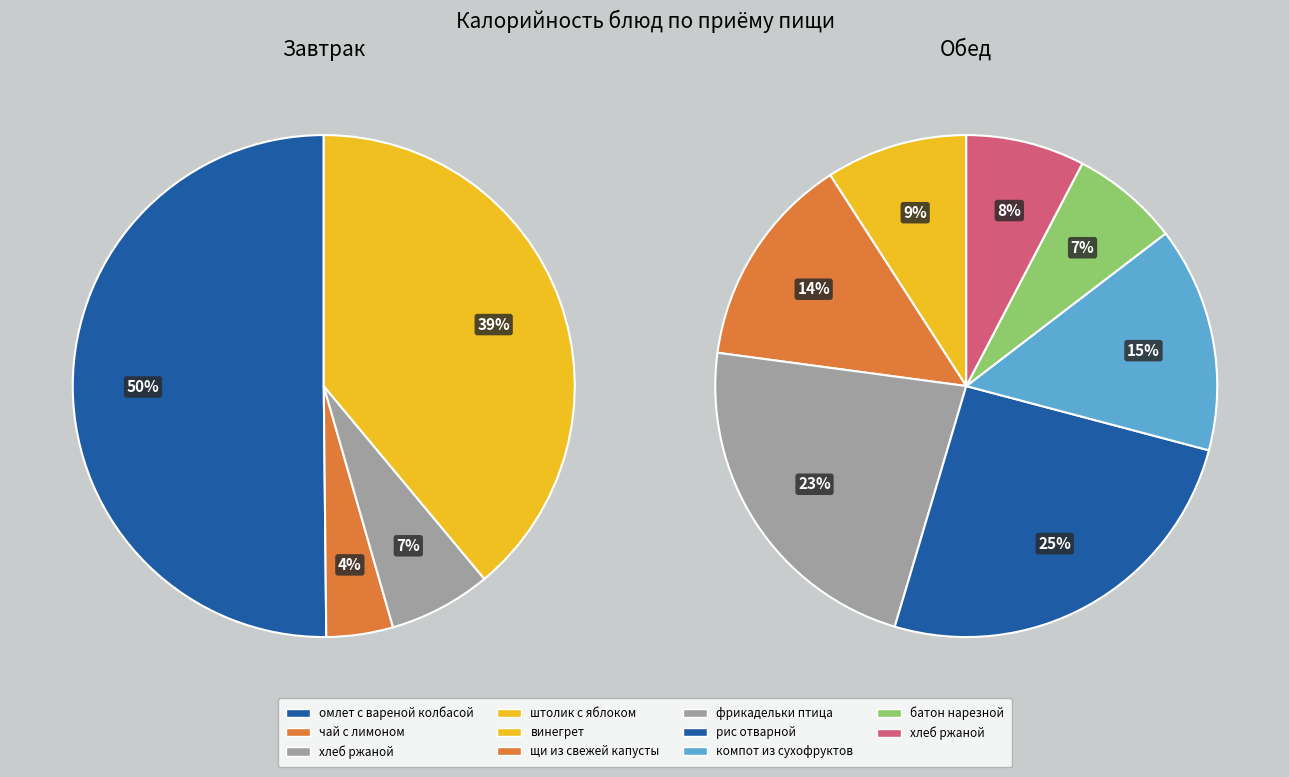

Between Завтрак (хлеб ржаной) and Обед (батон нарезной), which is larger?

Обед (батон нарезной)